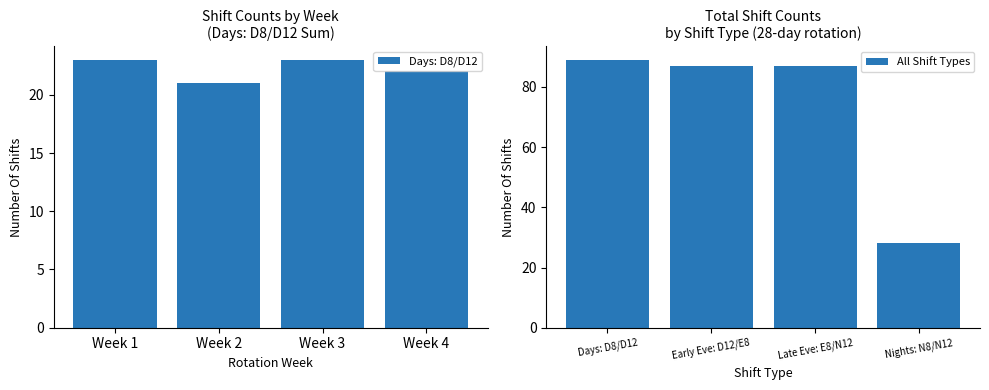

Reading right to left, list all the values displayed in this chart.

Days: D8/D12: 22	23	21	23
All Shift Types: 28	87	87	89